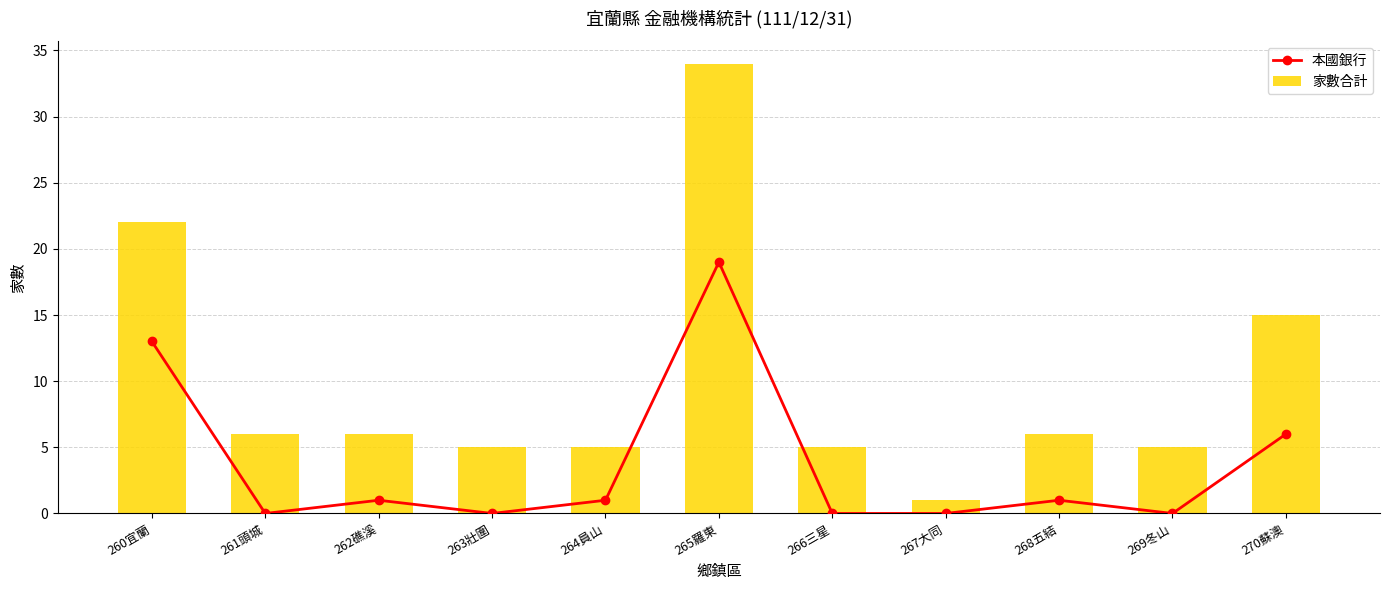

How many groups of bars are there?

11